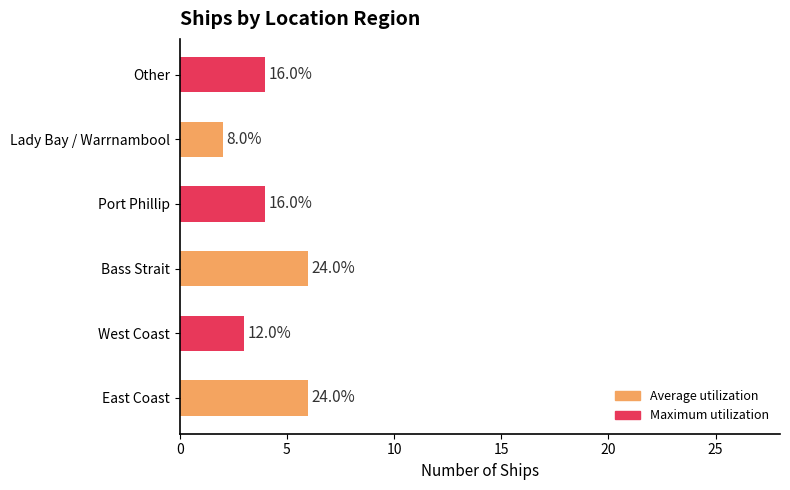

Does the chart contain stacked bars?

No